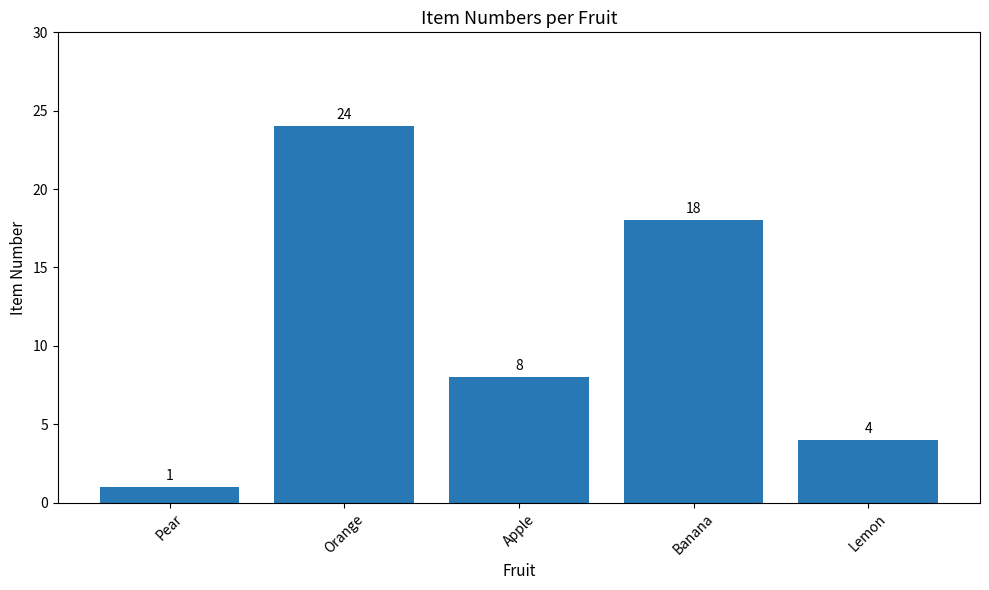

How many series are shown in this chart?

1